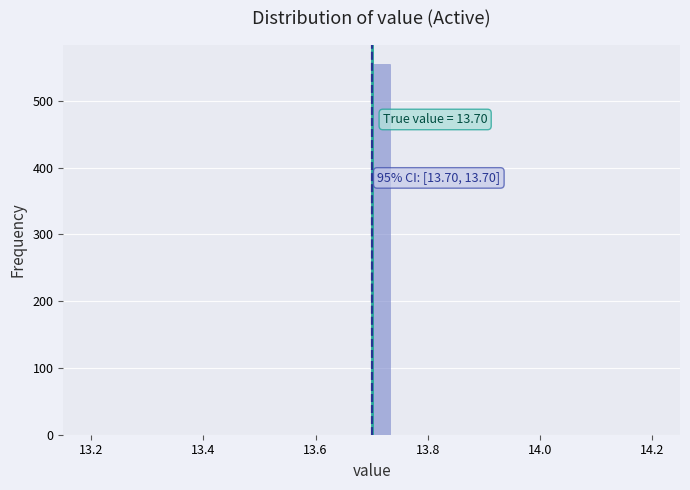

Around what value on the x-axis is the tallest bar? Give the approximate position of its centre, as read against the axis.

13.72